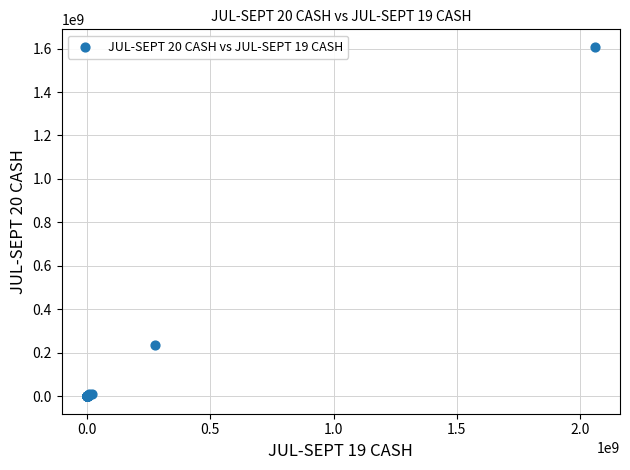

What Y value in the scatter plot is closest to 804011278?

234988982.5